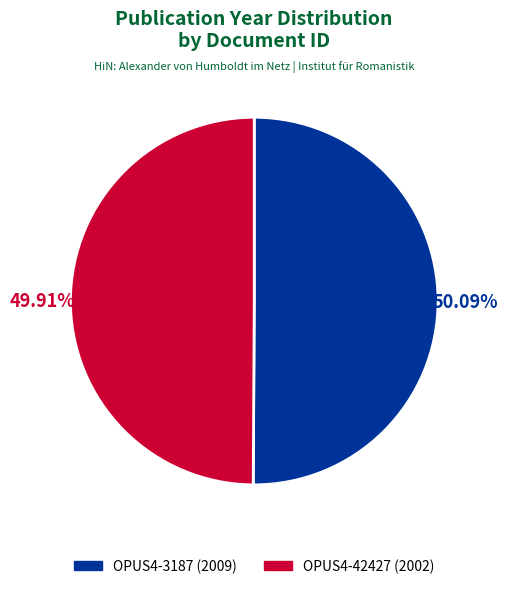

Is it true that OPUS4-42427 is 41% of the pie?

False